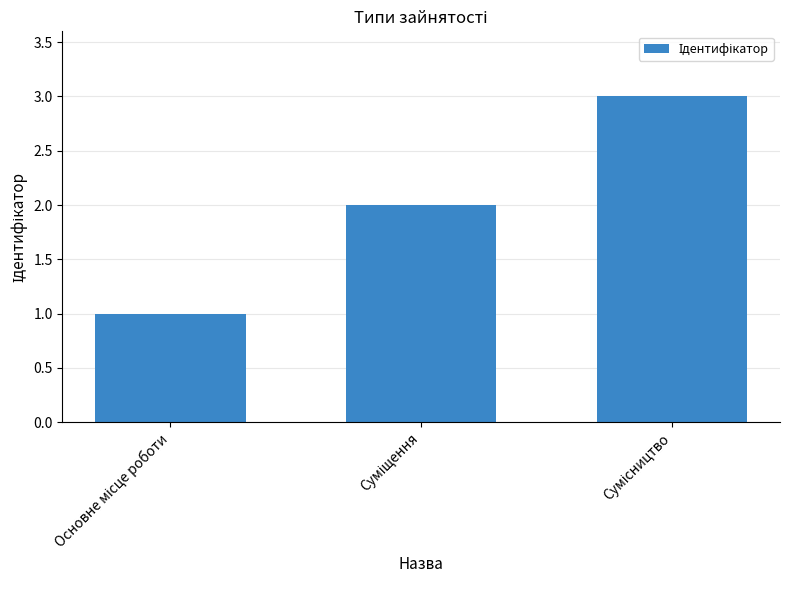

What is the sum of all values?

6